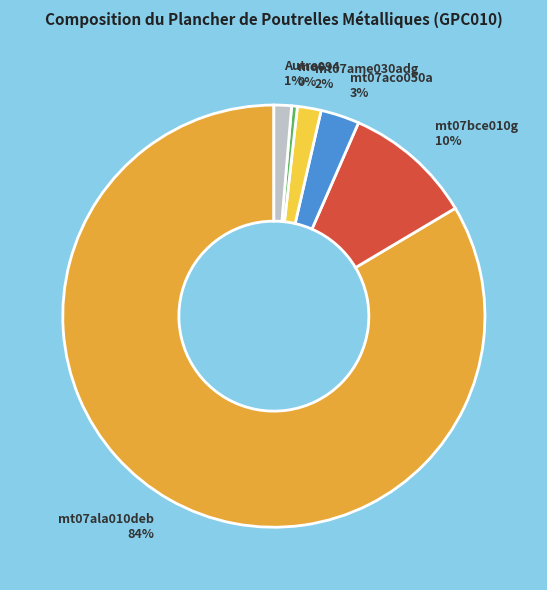

To the nearest percent, what percentage of the pie is Autres 1%?

1%